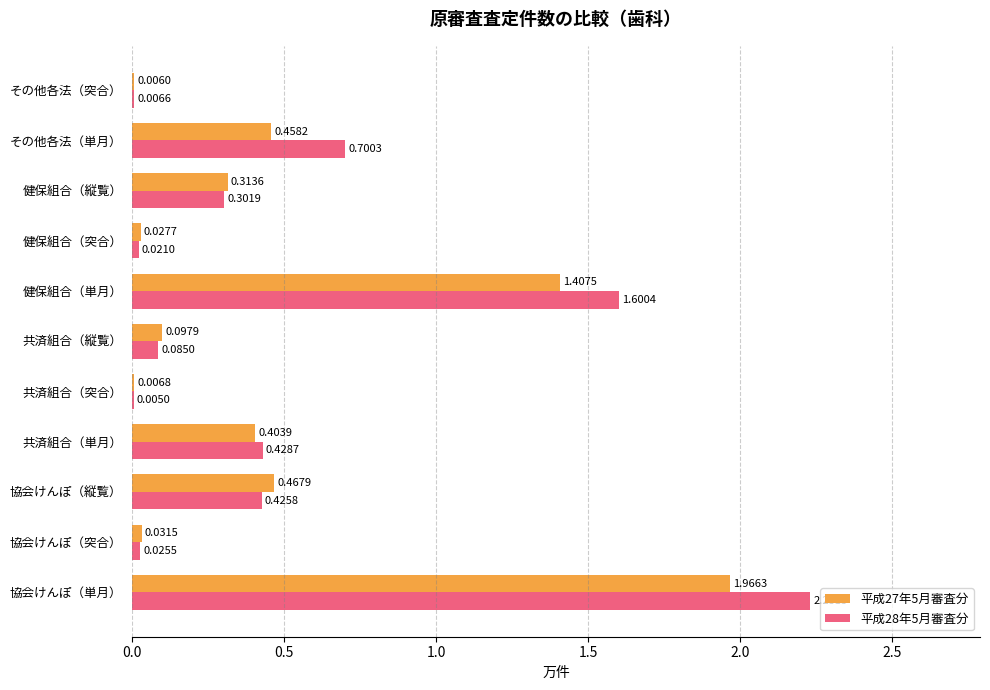

What is the total value across all series at 健保組合（縦覧）?

0.6